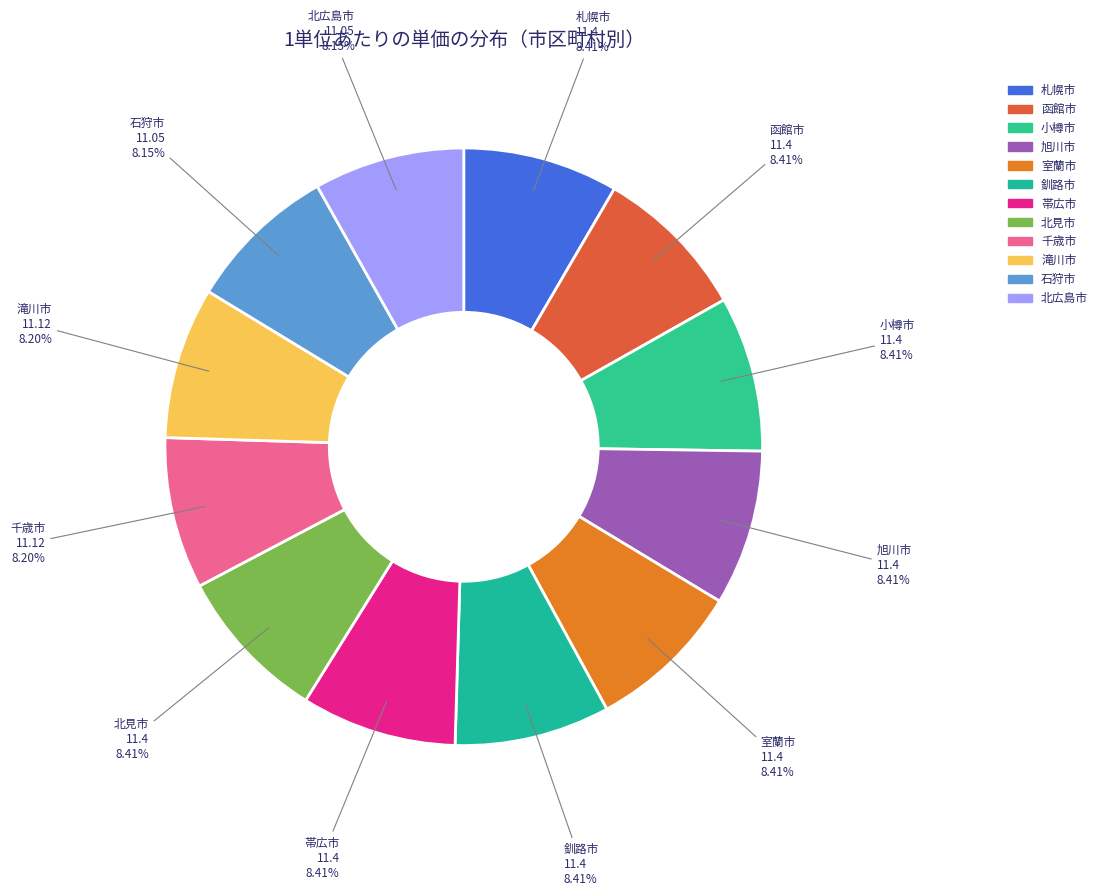

What portion of the pie excludes 北広島市?

91.8%